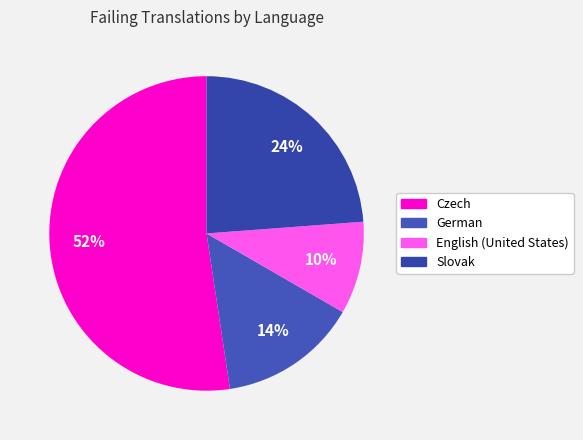

Count the number of slices in the pie.

4